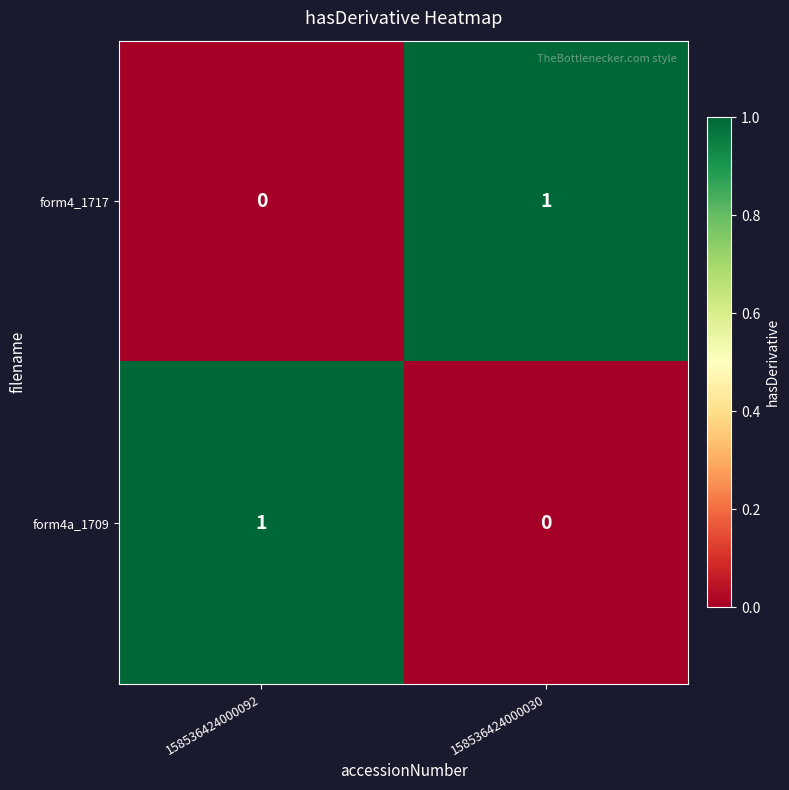

Where is form4_1717 nearest to the value 0?

158536424000092